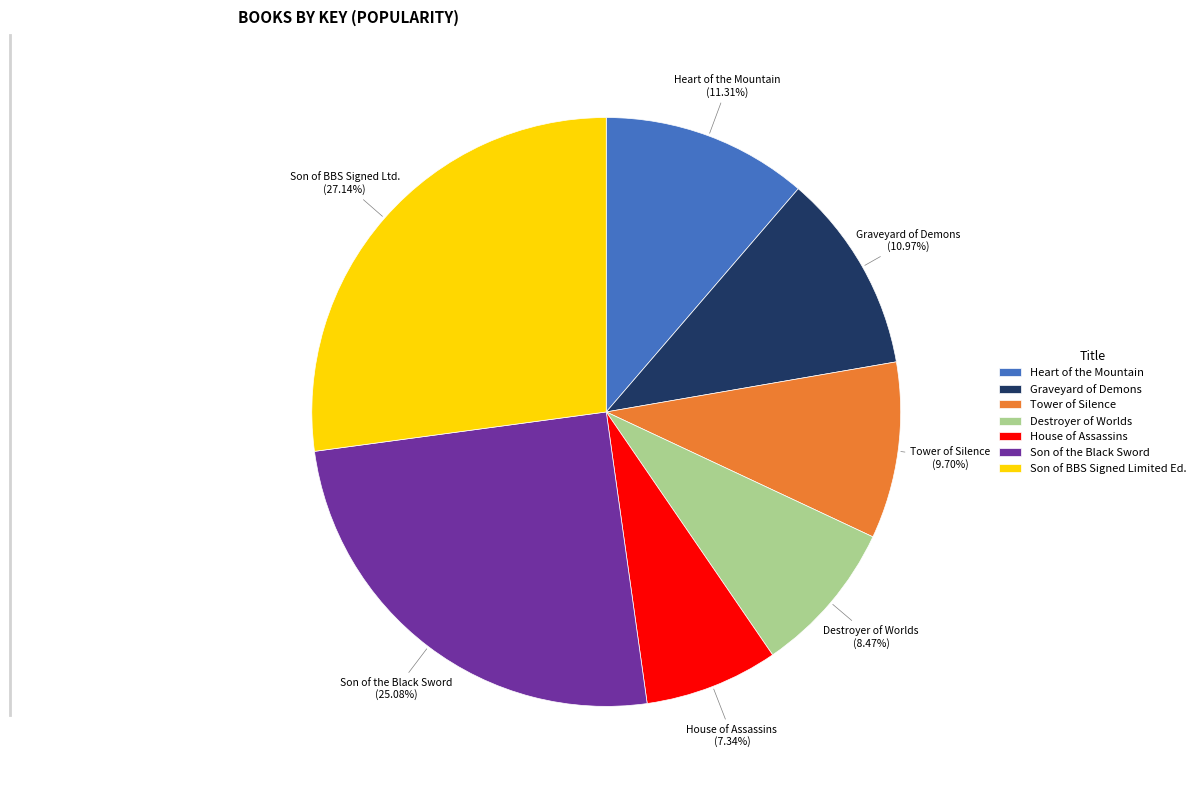

Count the number of slices in the pie.

7